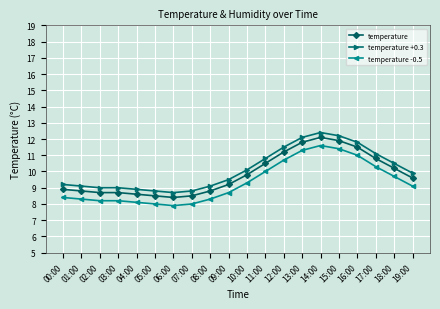

What is the spread (max minus min) of values at 17:00?

0.8